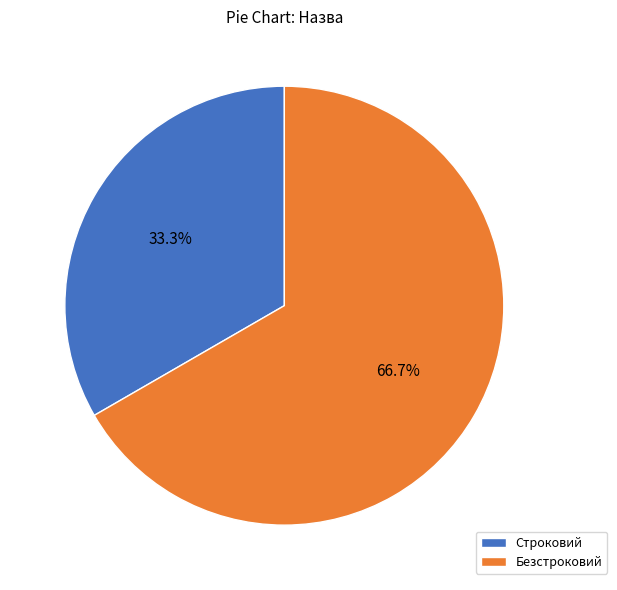

Rank the categories by value from highest to lowest.

Безстроковий, Строковий